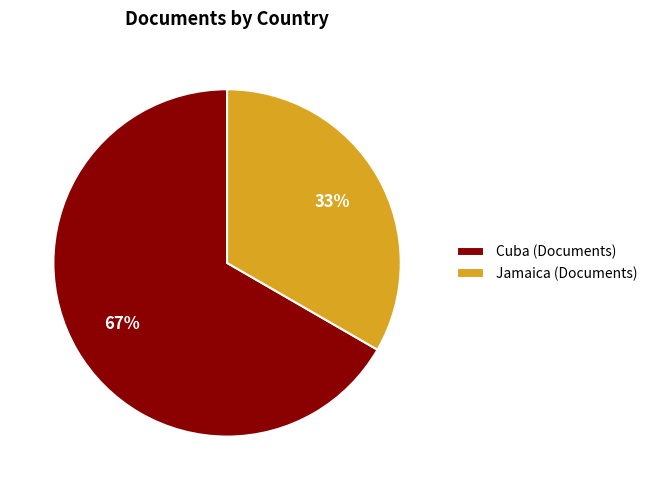

What is the largest slice in the pie chart?

Cuba